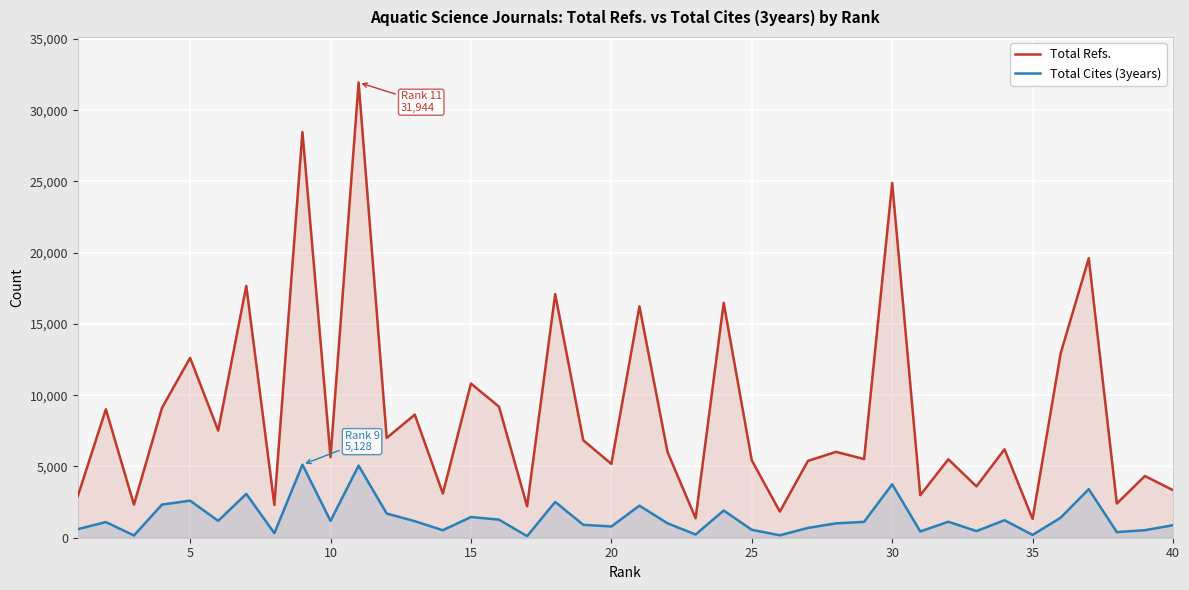

Which series has the largest total across all categories?

Total Refs.